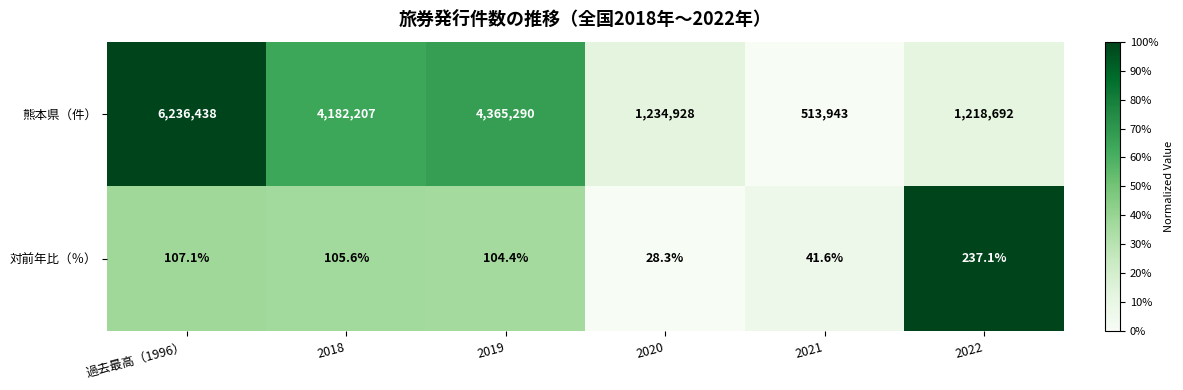

Which series has the largest range (max minus min)?

熊本県（件）